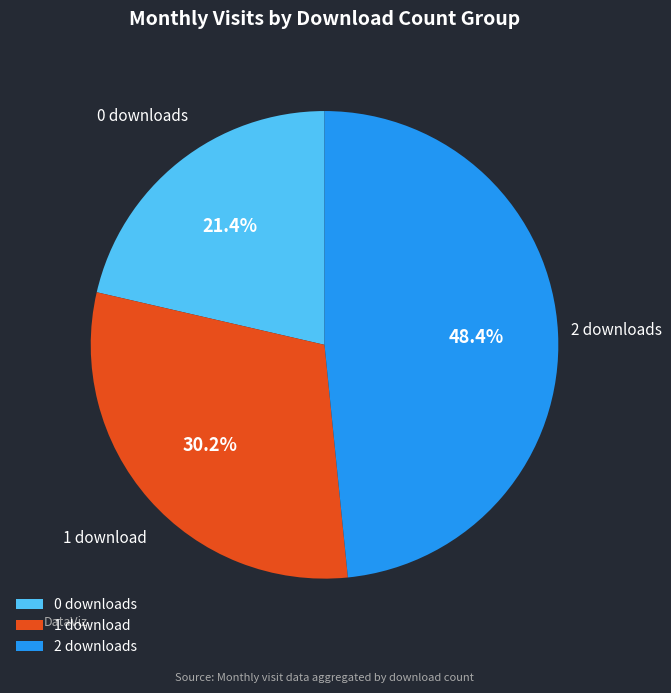

What percentage do 0 downloads and 1 download together represent?

51.6%